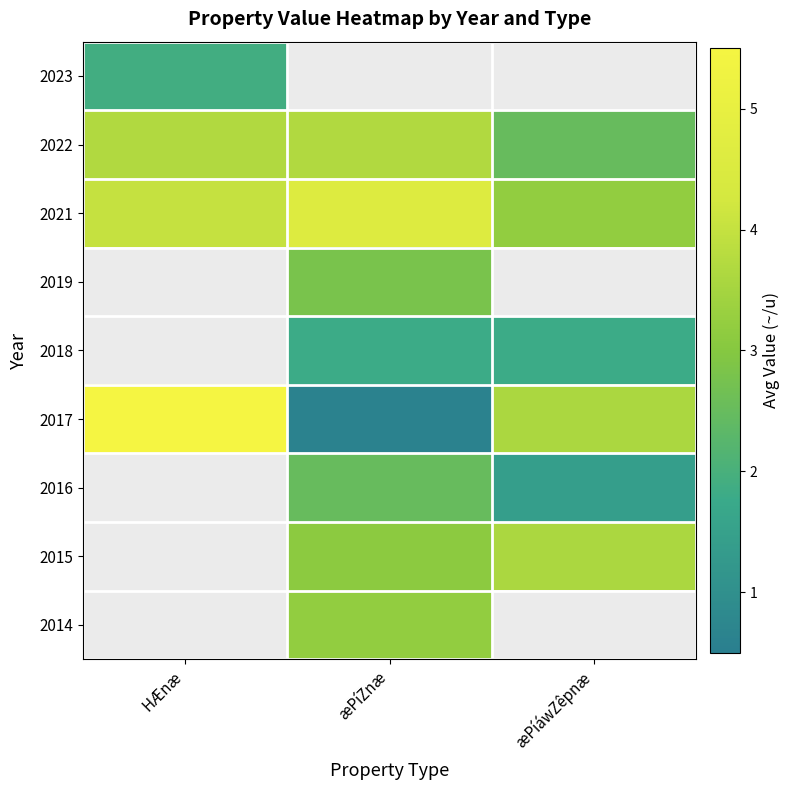

What value does the 2022 series have at æPíáwZêpnæ?

2.5